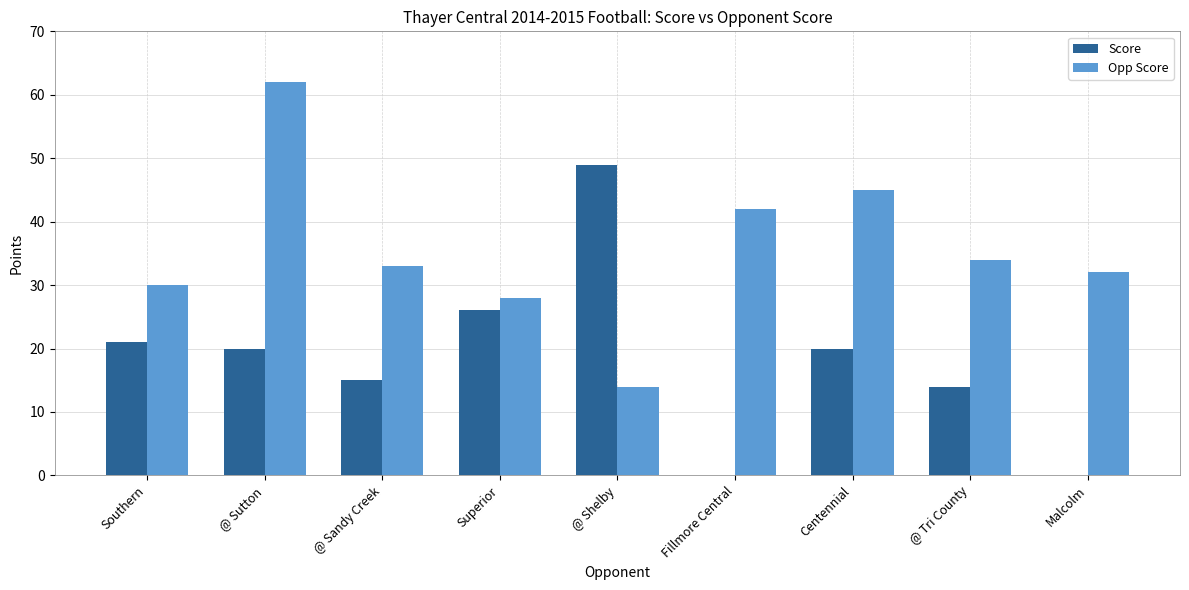

What is the sum of all Opp Score values?

320